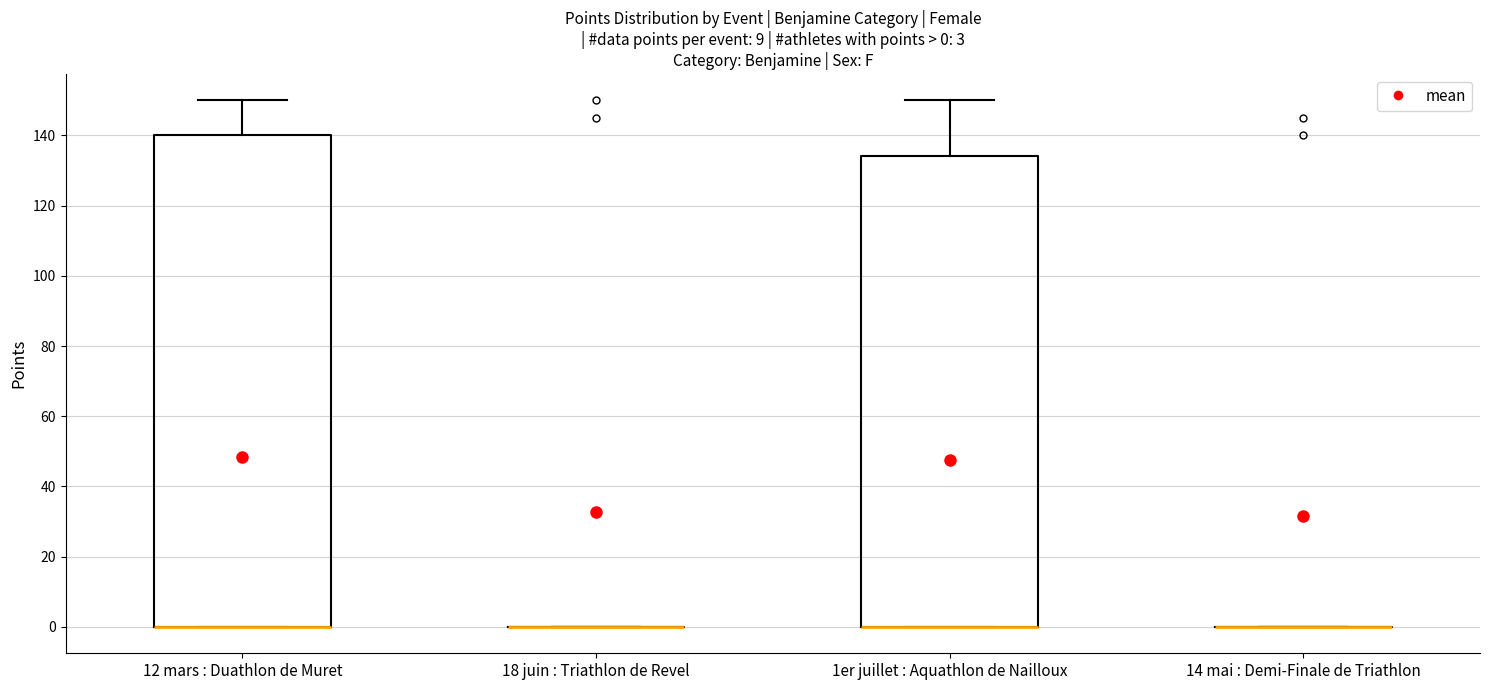

Which box is the tallest, from its lower edge to its upper edge?

12 mars : Duathlon de Muret